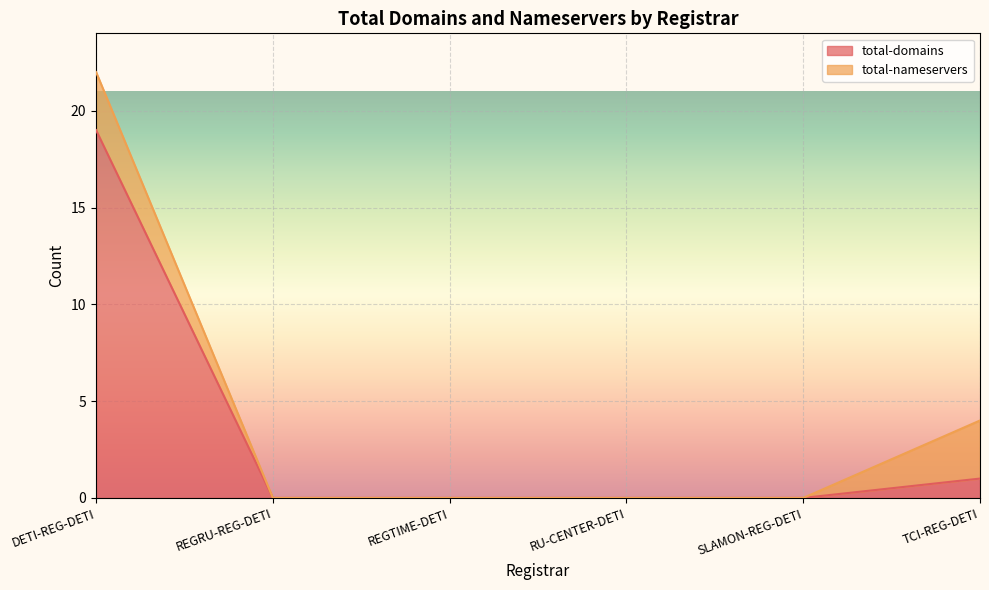

What position from the right is DETI-REG-DETI?

6